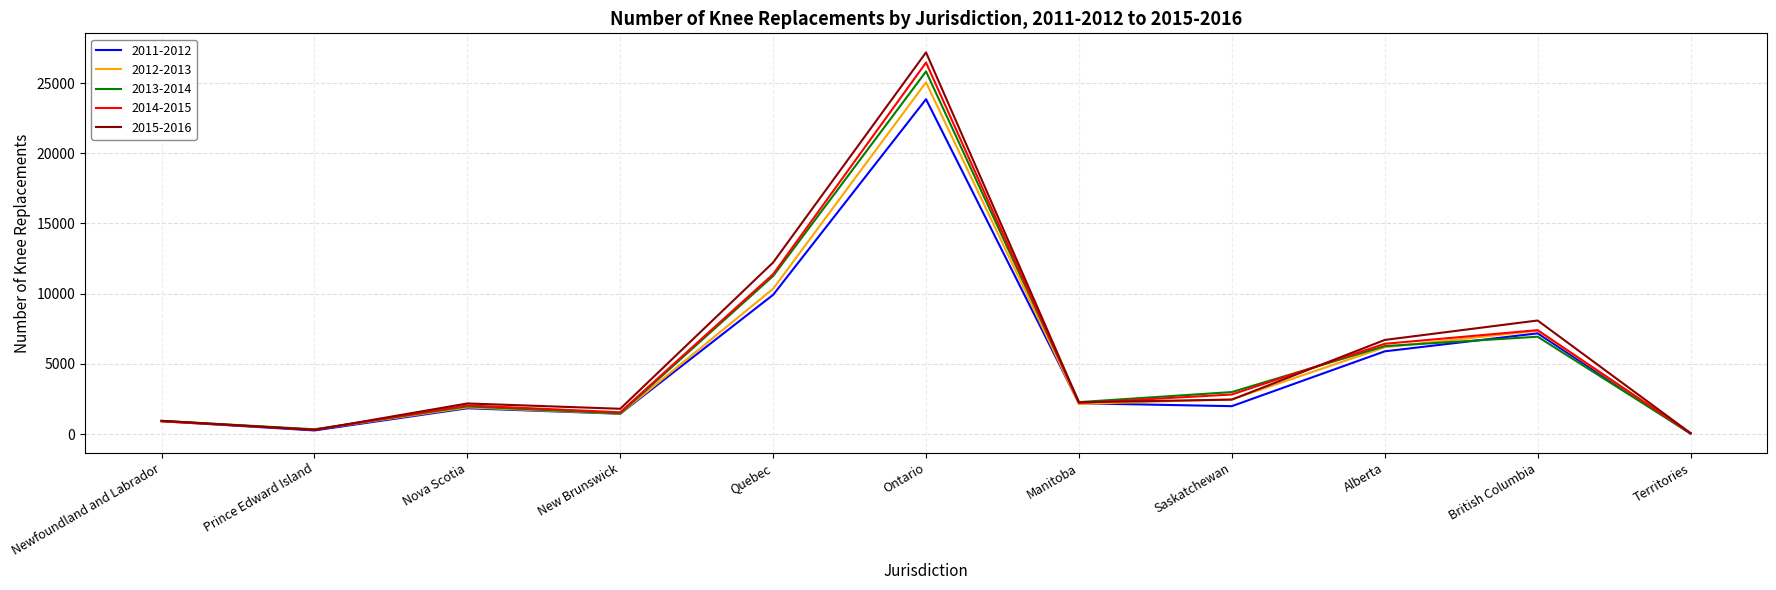

The value of 2015-2016 at Ontario is 27185. True or false?

True